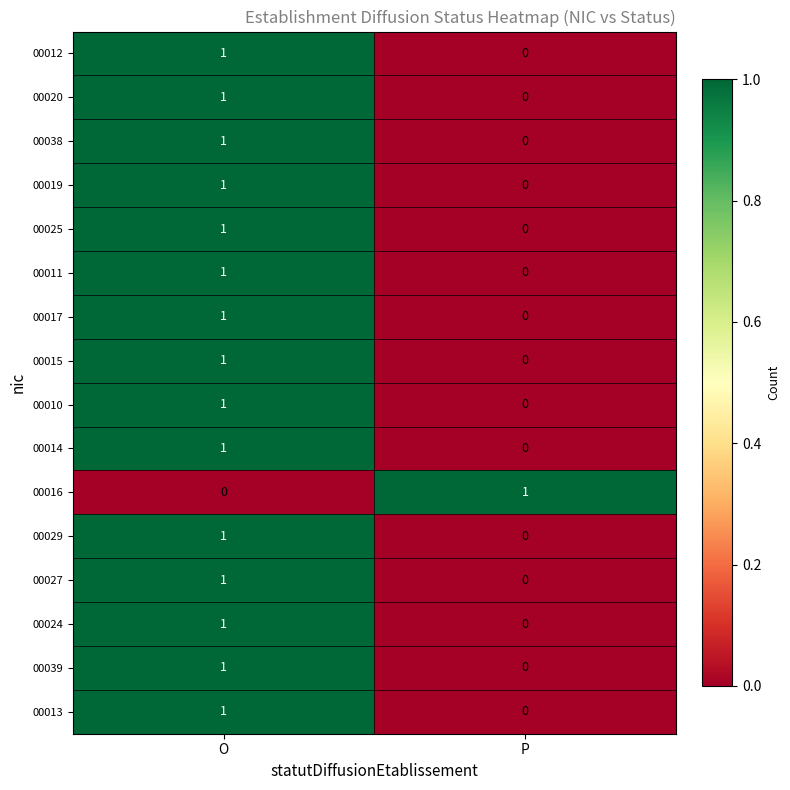

Is it true that 00010 equals 0 at P?

True